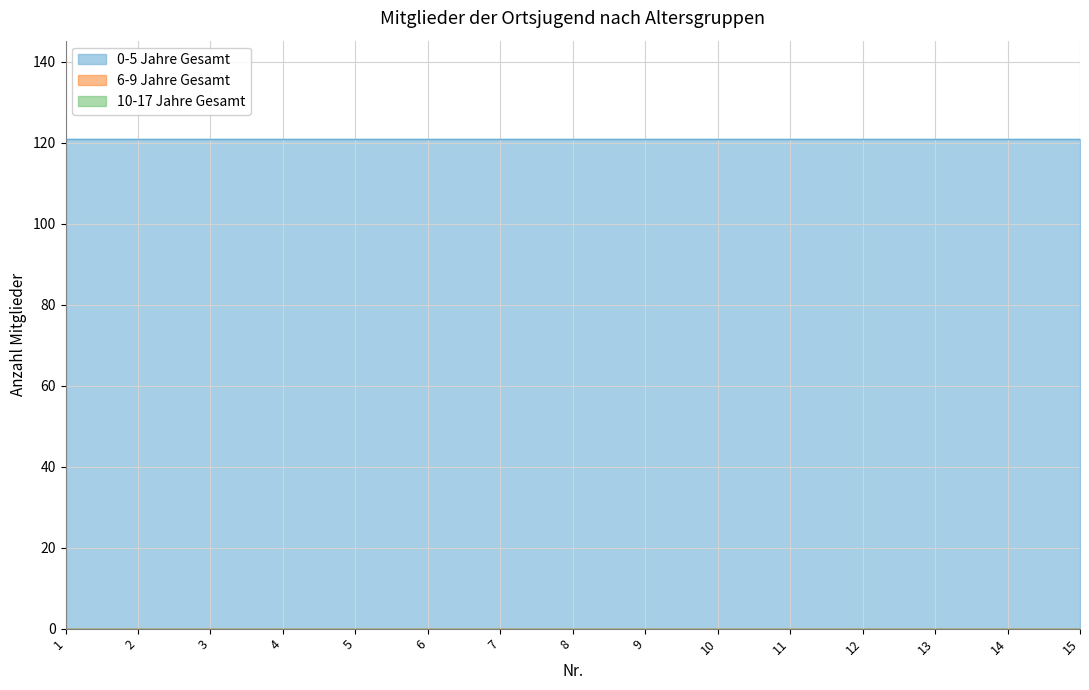

True or false: 6-9 Jahre Gesamt and 10-17 Jahre Gesamt intersect in this chart.

False